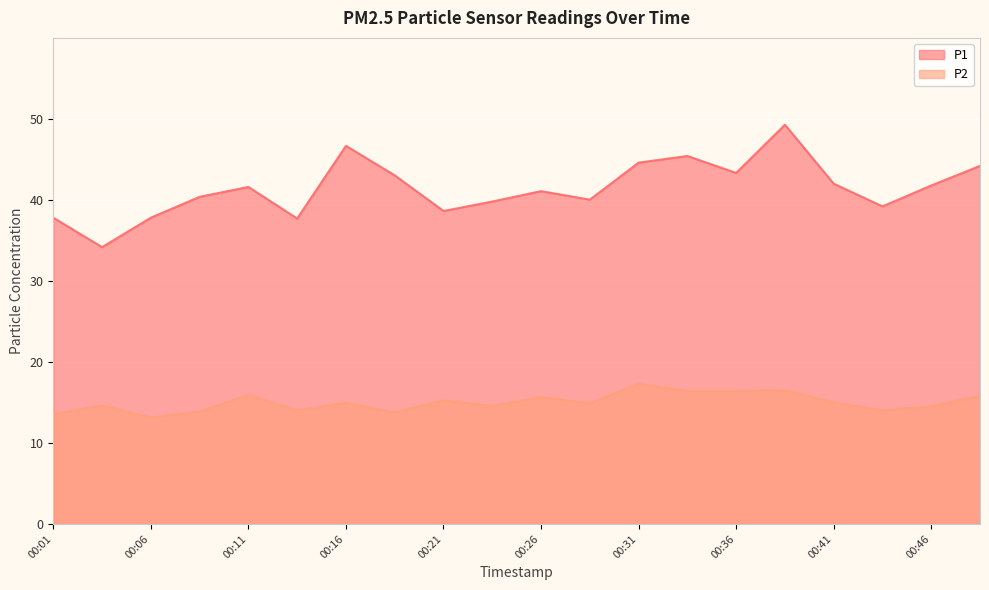

What is the difference between the maximum and second lowest values in the P2 series?

3.7